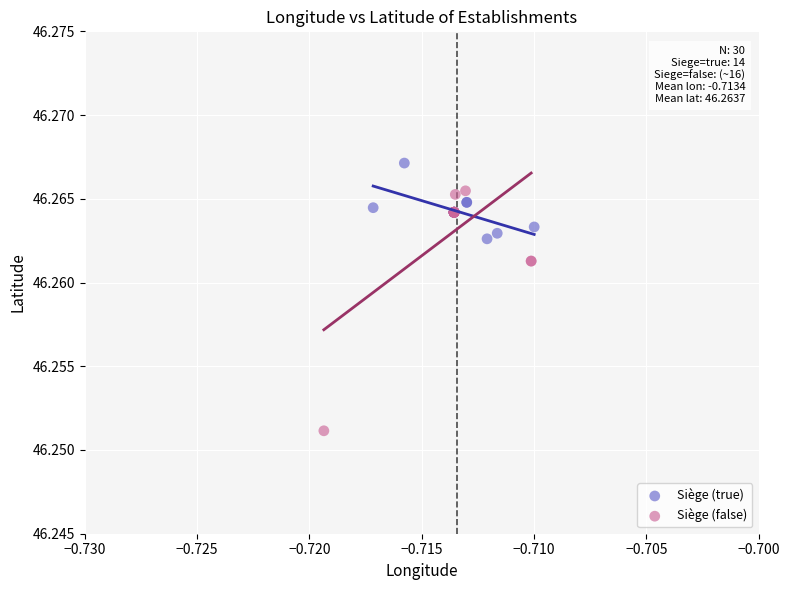

What are all the series names shown in the legend?

Siège (true), Siège (false)